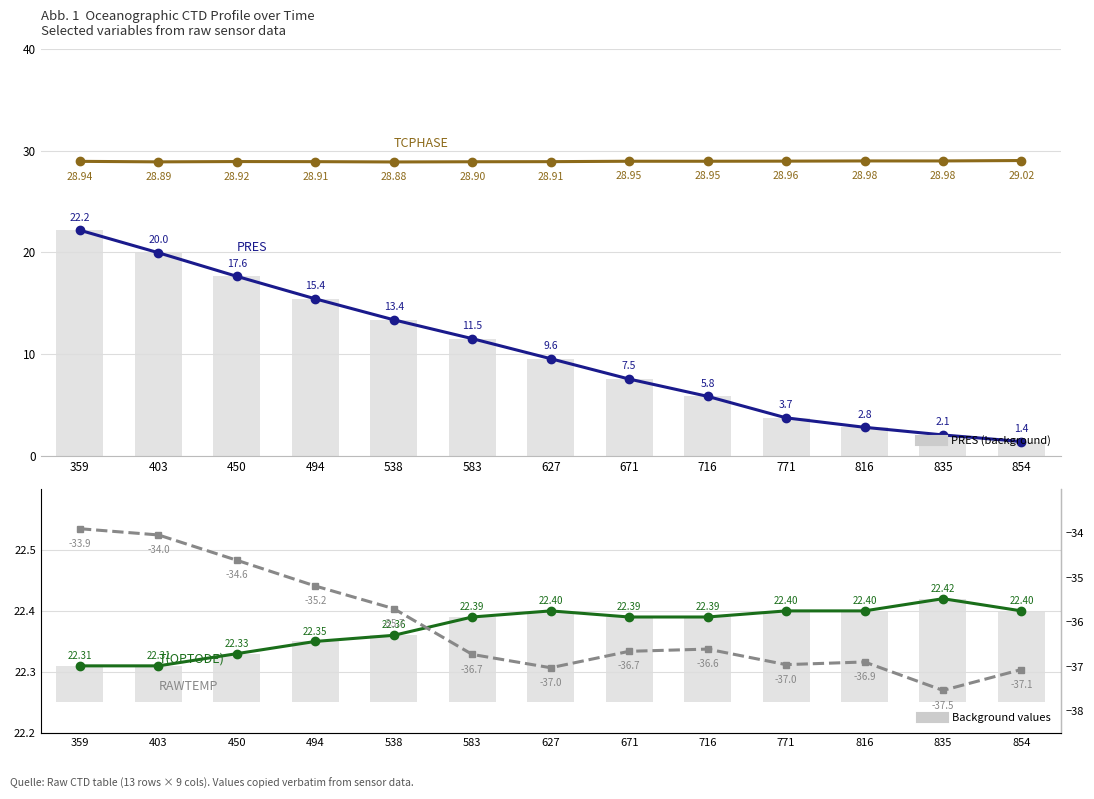

The TCPHASE series shows 18.5 at 671. True or false?

False